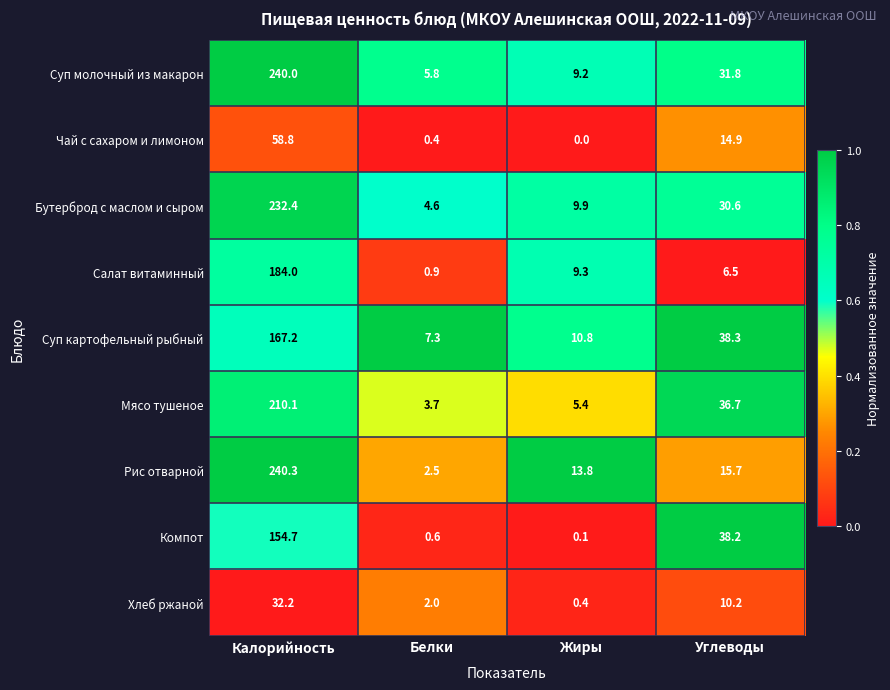

At how many categories does at least one series exceed 0?

4